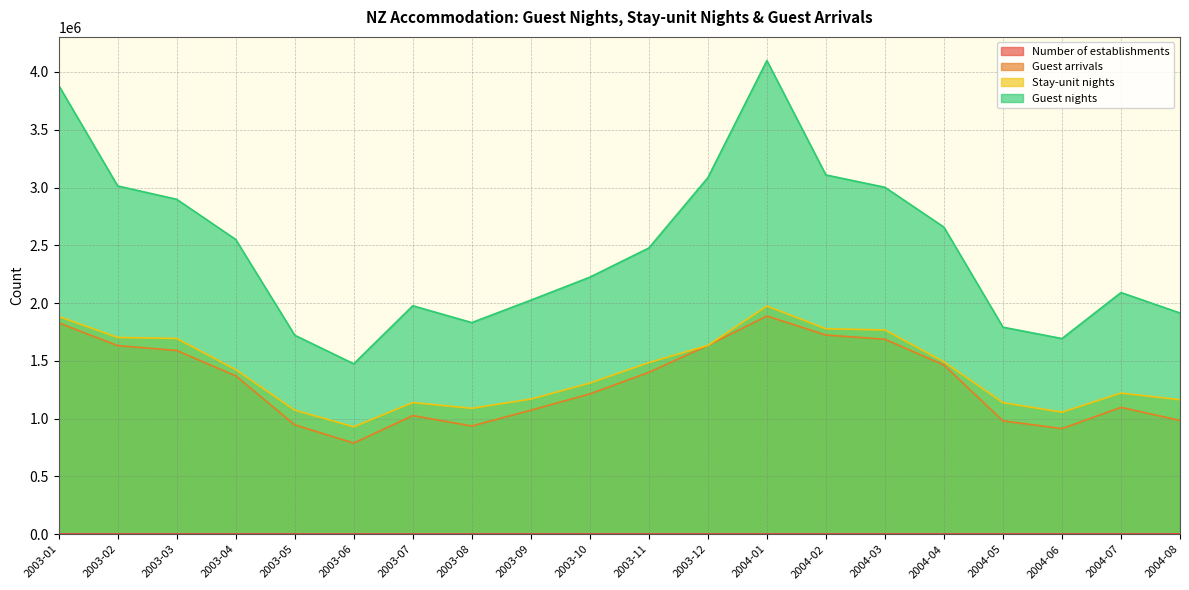

How many values in the Stay-unit nights series exceed 1424392?

9